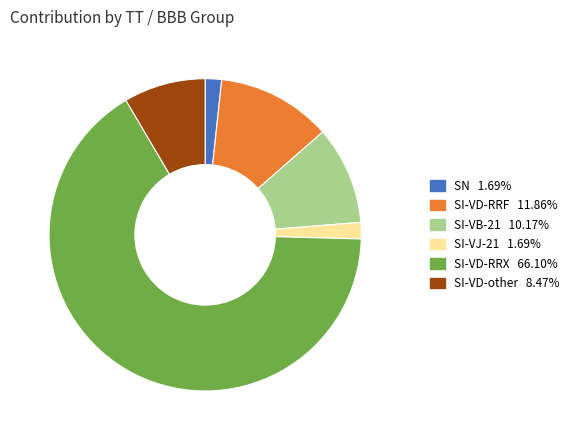

How many segments does this pie chart have?

6